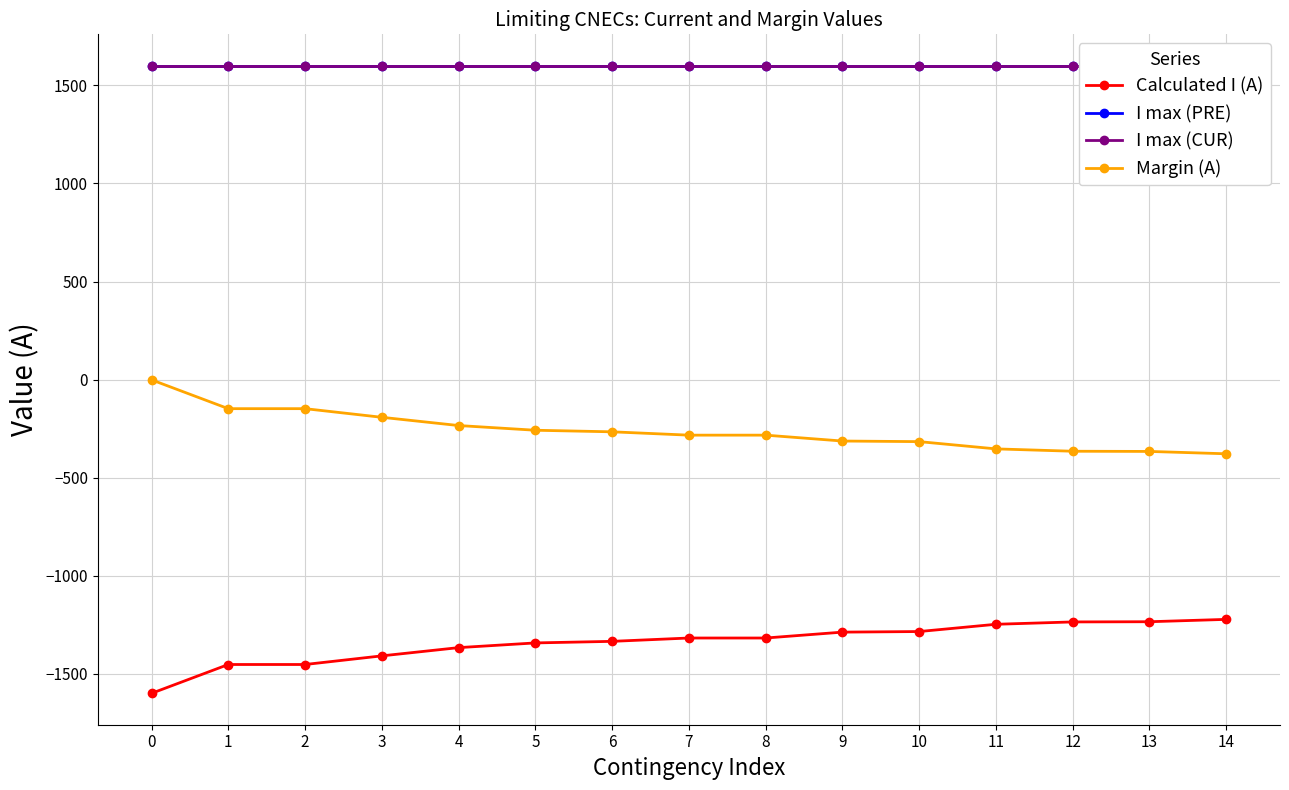

What are all the series names shown in the legend?

Calculated I (A), I max (PRE), I max (CUR), Margin (A)